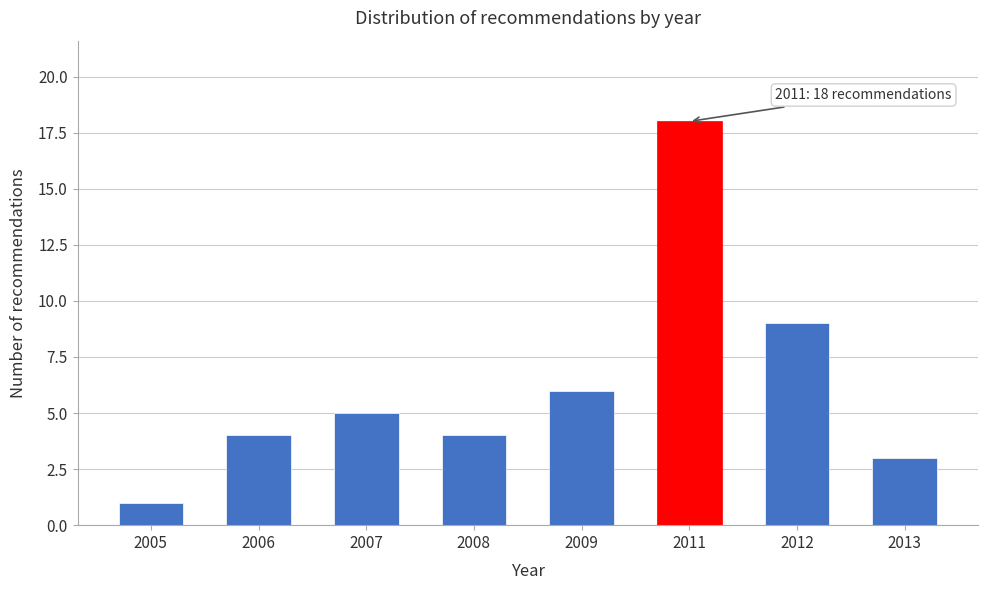

Reading left to right, extract all data points from this chart.

2005=1	2006=4	2007=5	2008=4	2009=6	2011=18	2012=9	2013=3